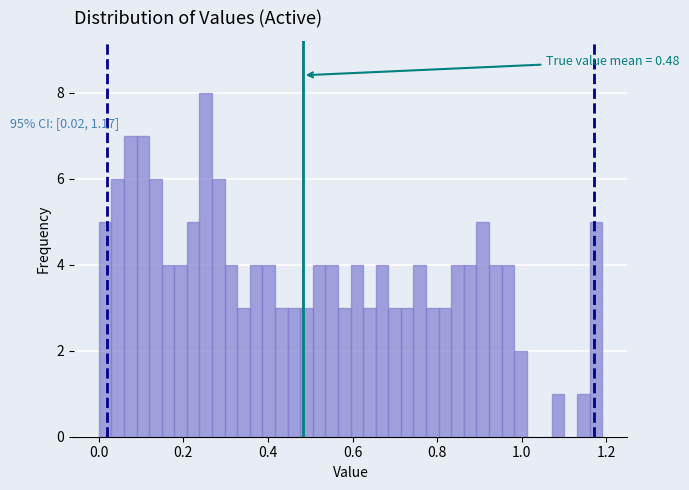

Around what value on the x-axis is the tallest bar? Give the approximate position of its centre, as read against the axis.

0.26